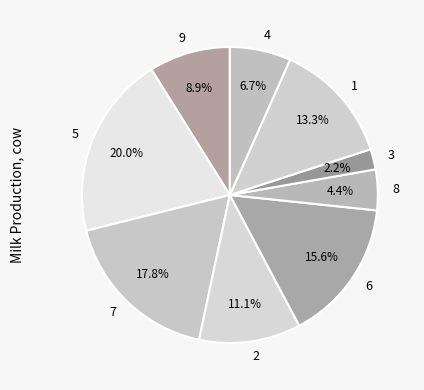

Rank the categories by value from lowest to highest.

3, 8, 4, 9, 2, 1, 6, 7, 5